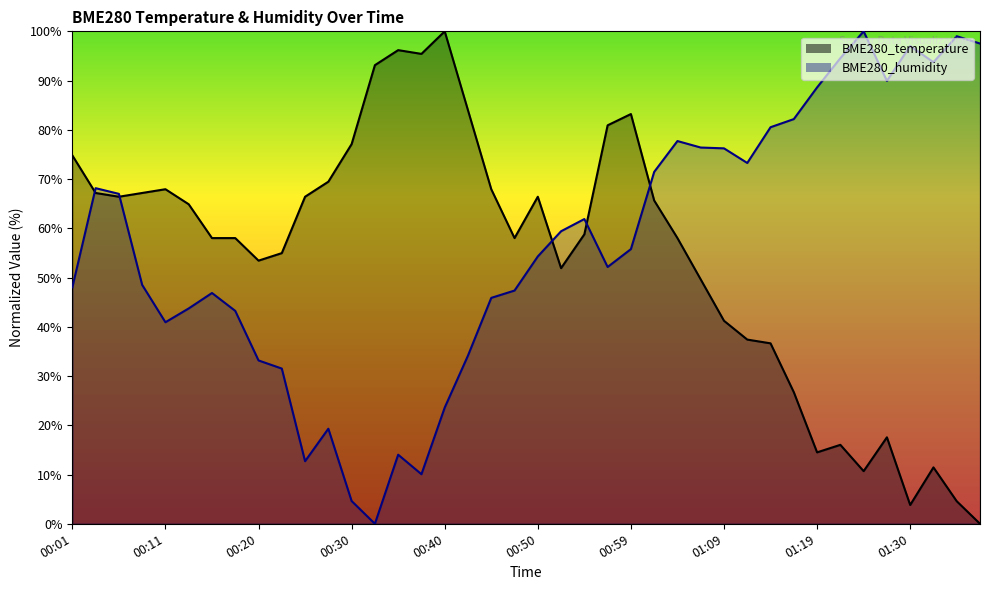

The BME280_temperature series shows 15.3 at 01:32. True or false?

False